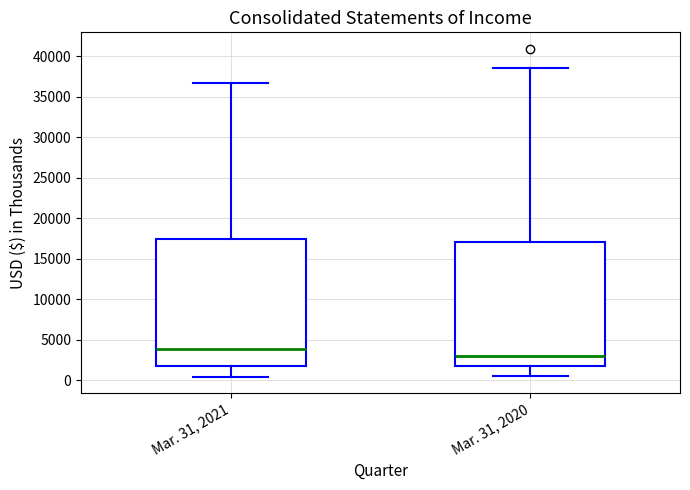

Reading left to right, read every box against the y-axis: the position of its median line, the range the box covers, and the ends of its whiskers. The values are not printed on the chart, so give them approximately, as read against the axis.

Mar. 31, 2021: median 4000, box 1500 to 17500, whiskers 500 to 37000
Mar. 31, 2020: median 3000, box 2000 to 17000, whiskers 500 to 38500